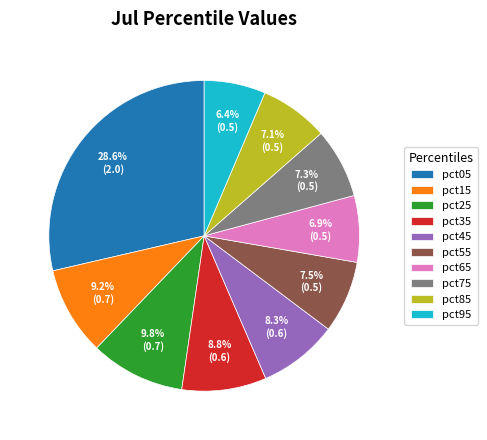

Which category has the biggest portion of the pie?

pct05